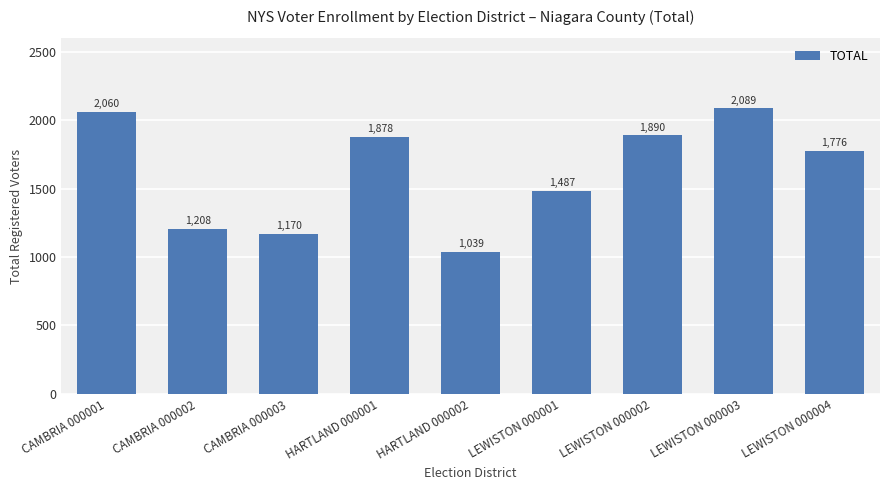

What position from the right is CAMBRIA 000002?

8